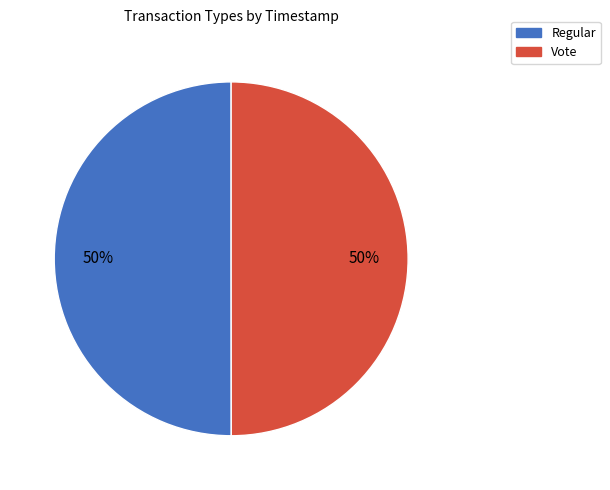

The Regular slice represents 50% of the pie. True or false?

True